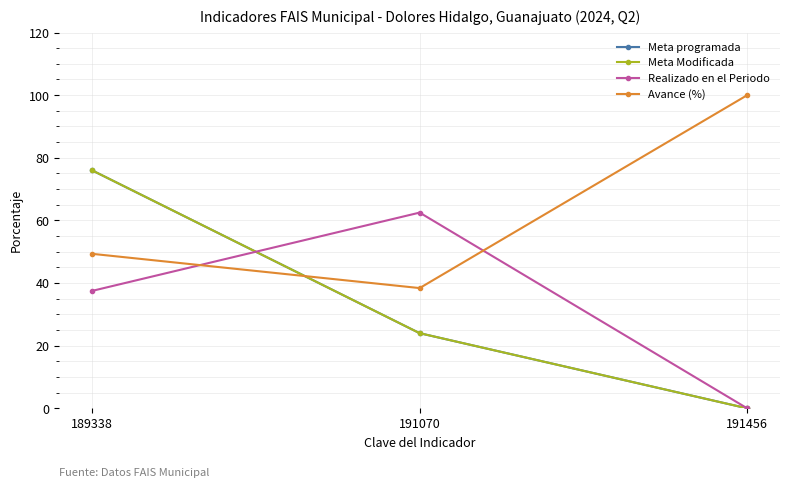

What is the value of the Avance (%) point at the 3rd from the left?

100.0